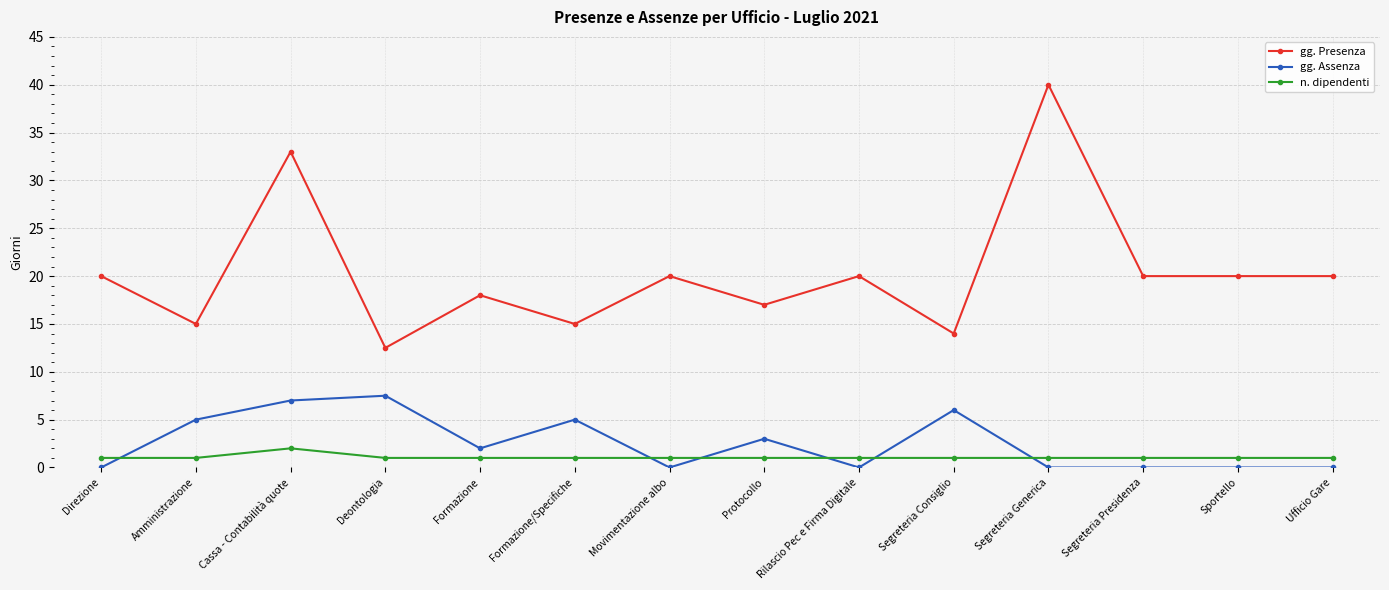

True or false: n. dipendenti and gg. Presenza cross at least once.

False